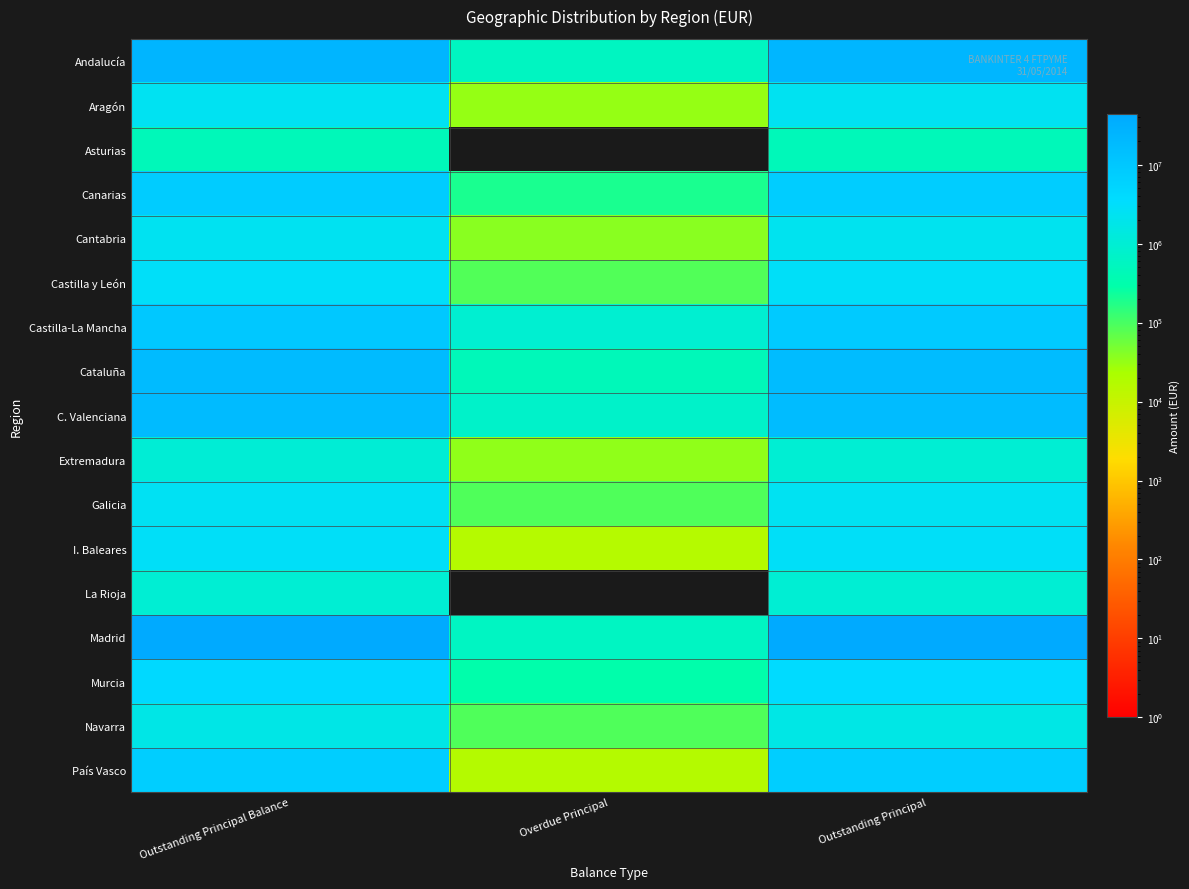

At which category is the sum across all series the highest?

Outstanding Principal Balance